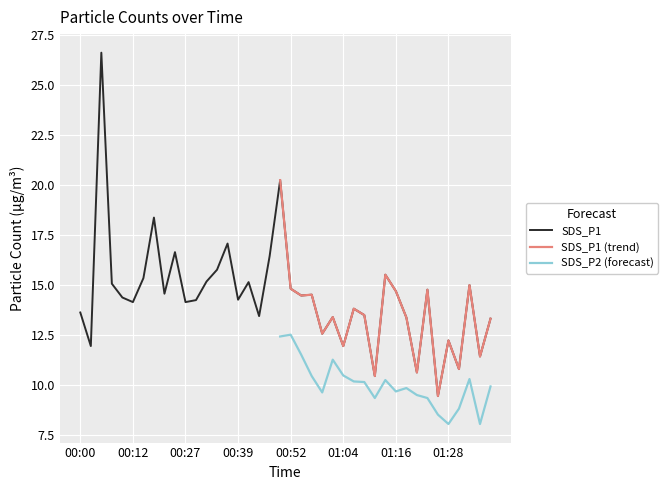

Where is the data nearest to the value 18?

00:20